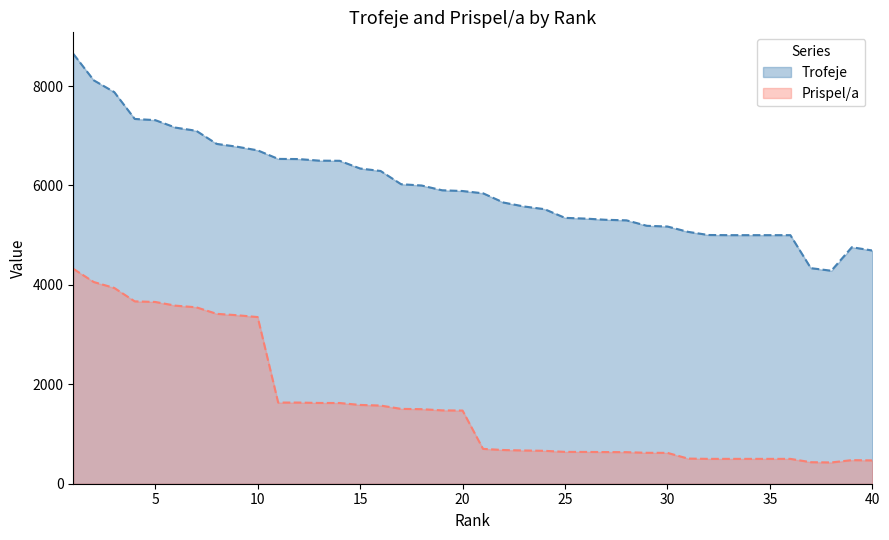

The Prispel/a series shows 2135 at 3. True or false?

False